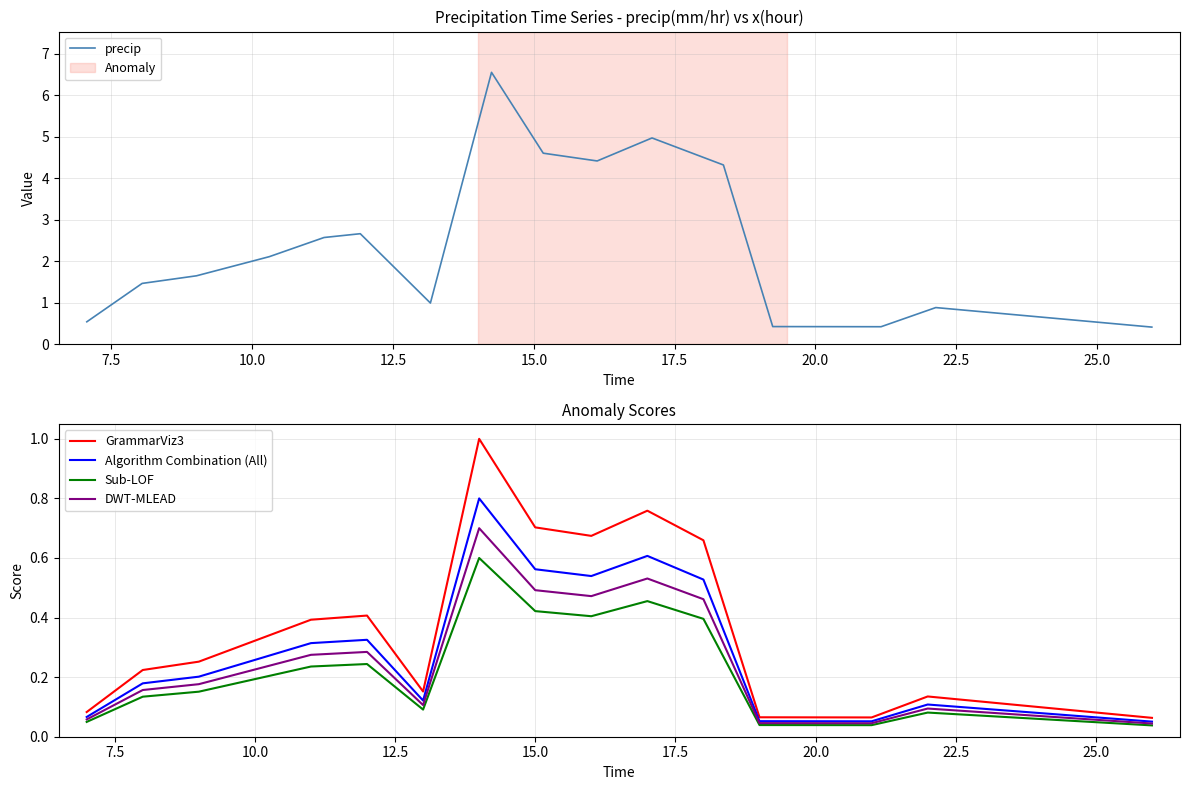

Rank the series by their maximum value, from lowest to highest.

Sub-LOF, DWT-MLEAD, Algorithm Combination (All), GrammarViz3, precip